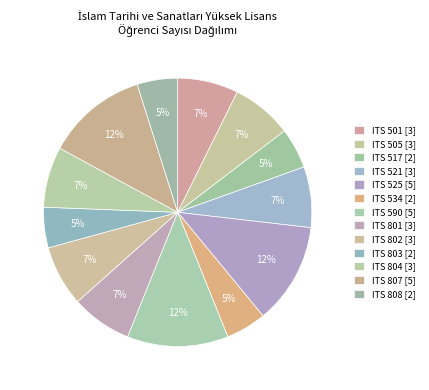

Which has a higher value, ITS 521 or ITS 808?

ITS 521